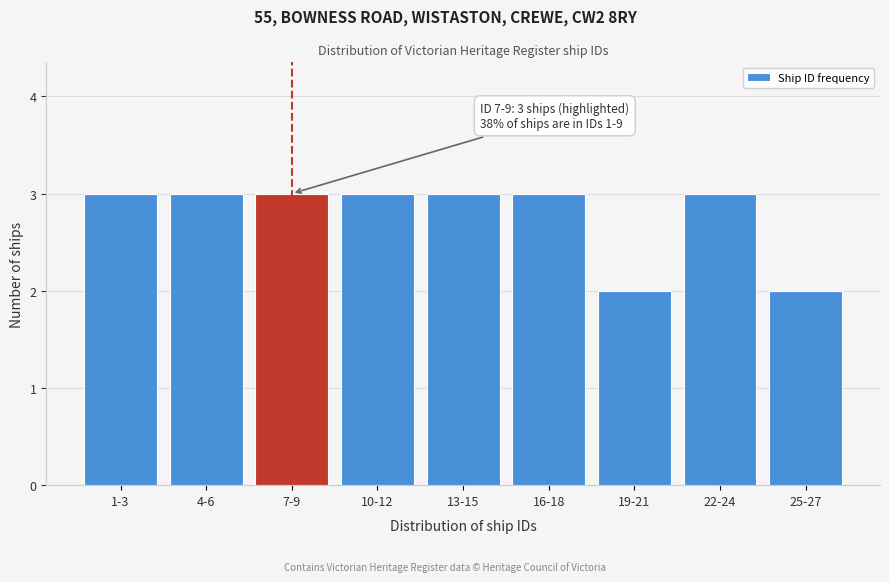

Reading left to right, extract all data points from this chart.

1-3=3	4-6=3	7-9=3	10-12=3	13-15=3	16-18=3	19-21=2	22-24=3	25-27=2